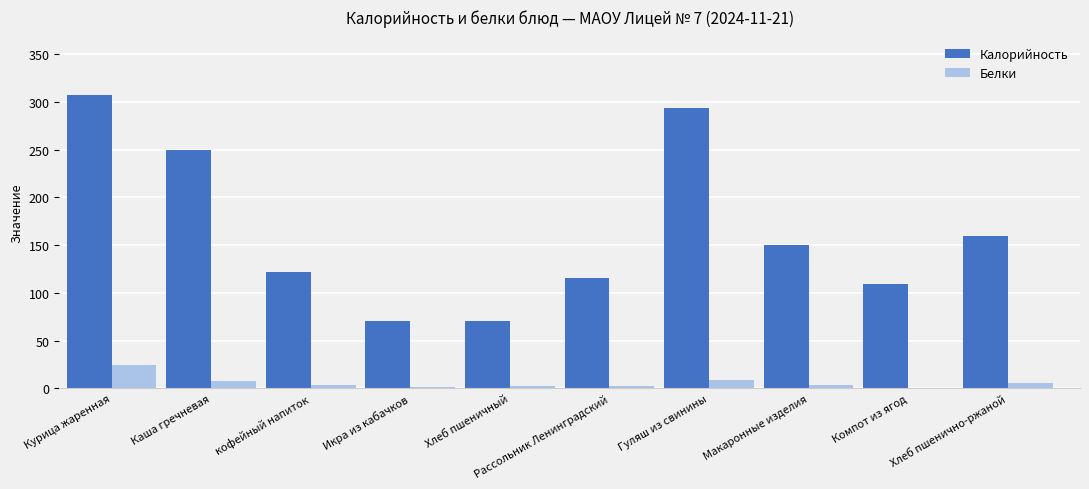

Which series changed the most between Макаронные изделия and Компот из ягод?

Калорийность